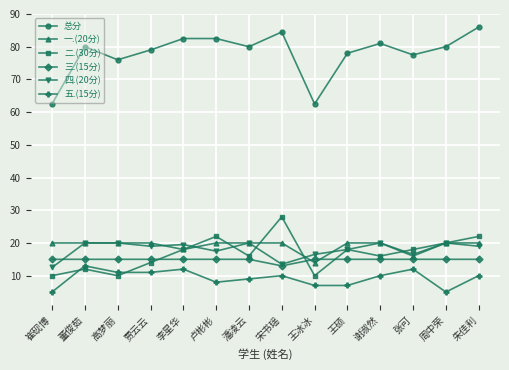

Which series has the largest total across all categories?

总分